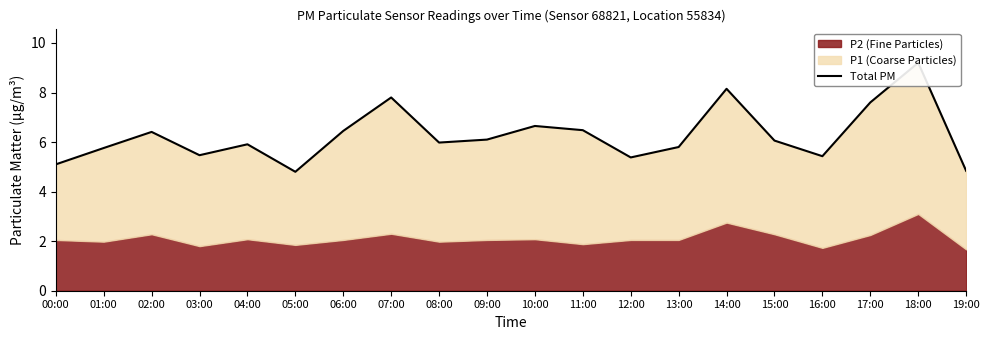

Is it true that the value at 18:00 is 9.2?

True